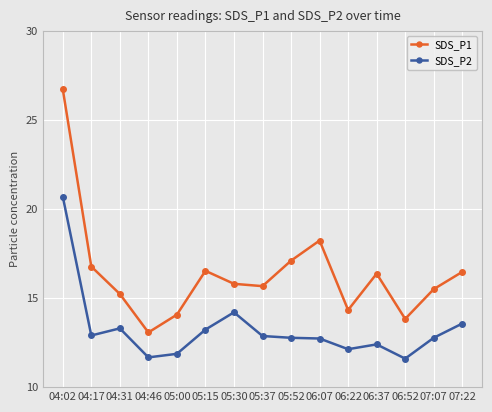

What is the spread (max minus min) of values at 05:52?

4.3